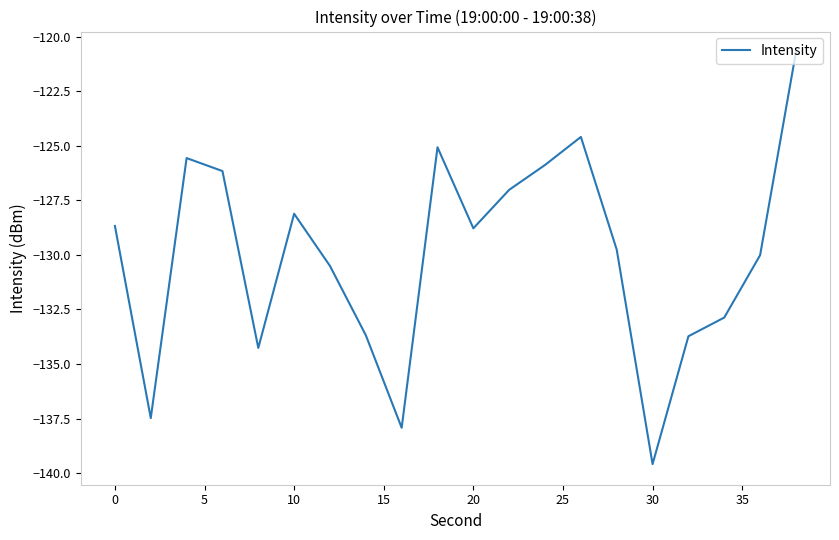

What is the smallest value displayed?

-139.6